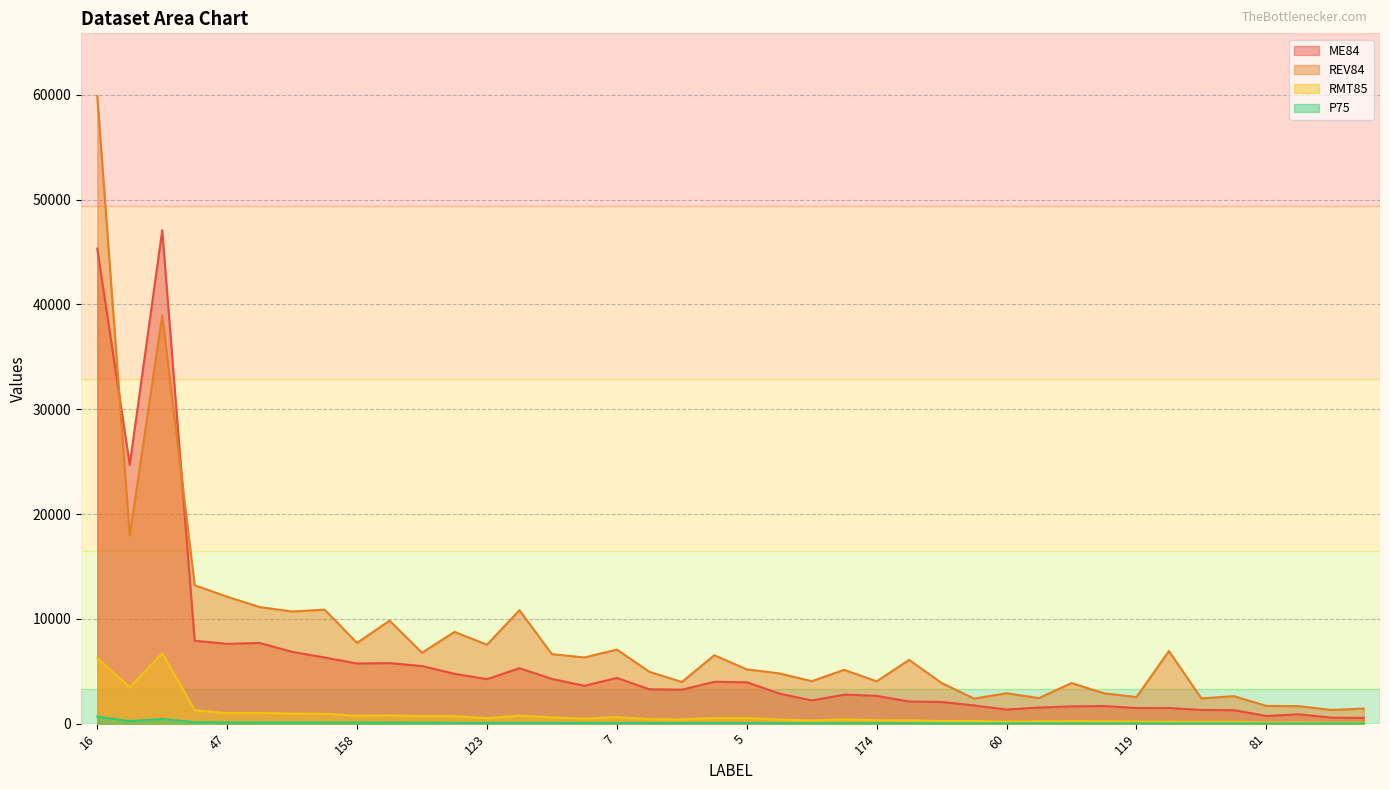

Where is REV84 nearest to the value 30591?

137